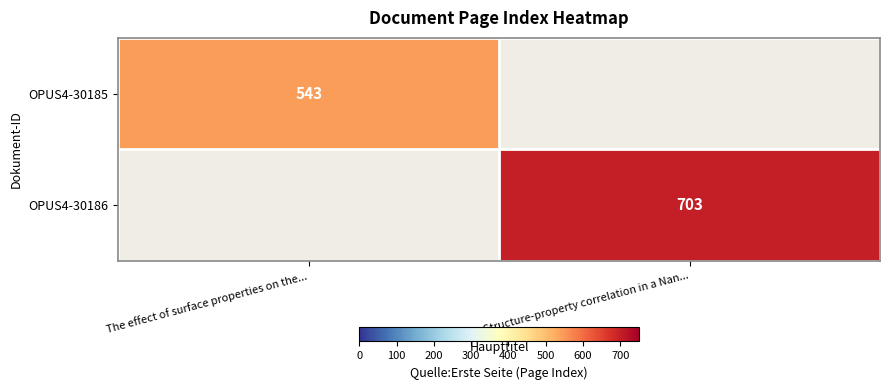

Is it true that OPUS4-30185 equals 860 at The effect of surface properties on the...?

False